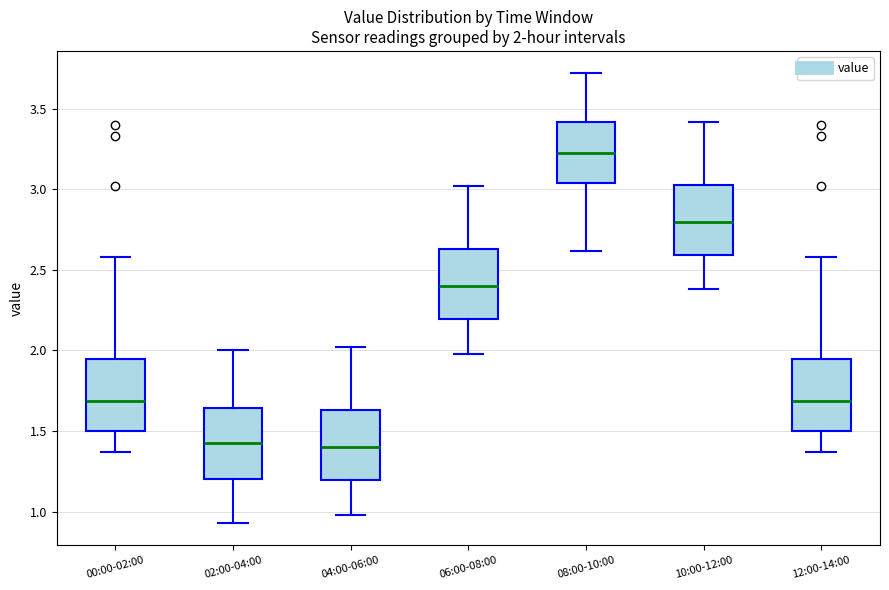

Which box has the highest median line?

08:00-10:00